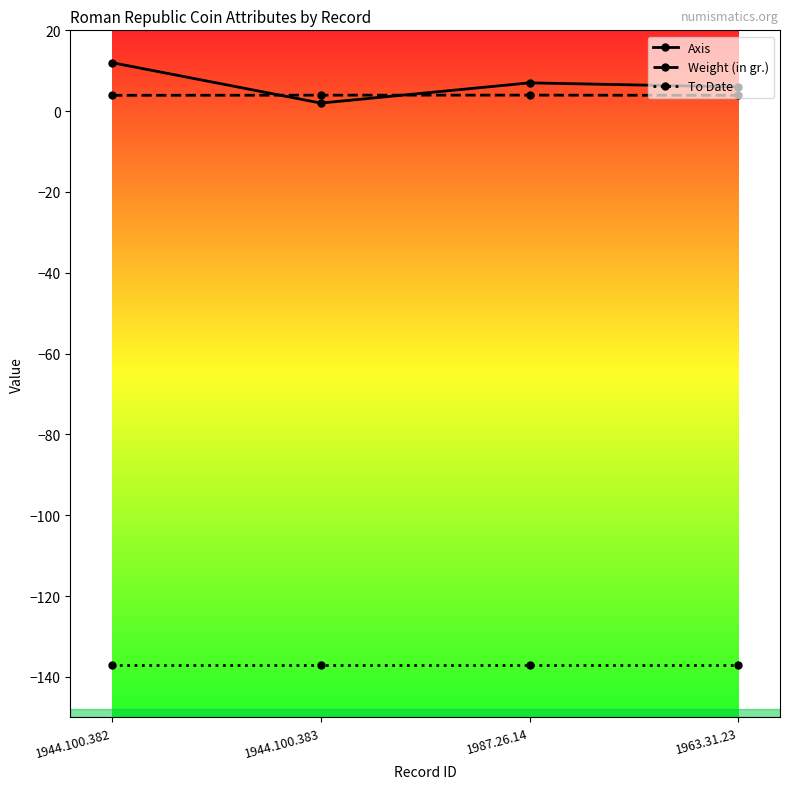

What is the sum of the Weight (in gr.) values at 1987.26.14 and 1944.100.382?

7.9